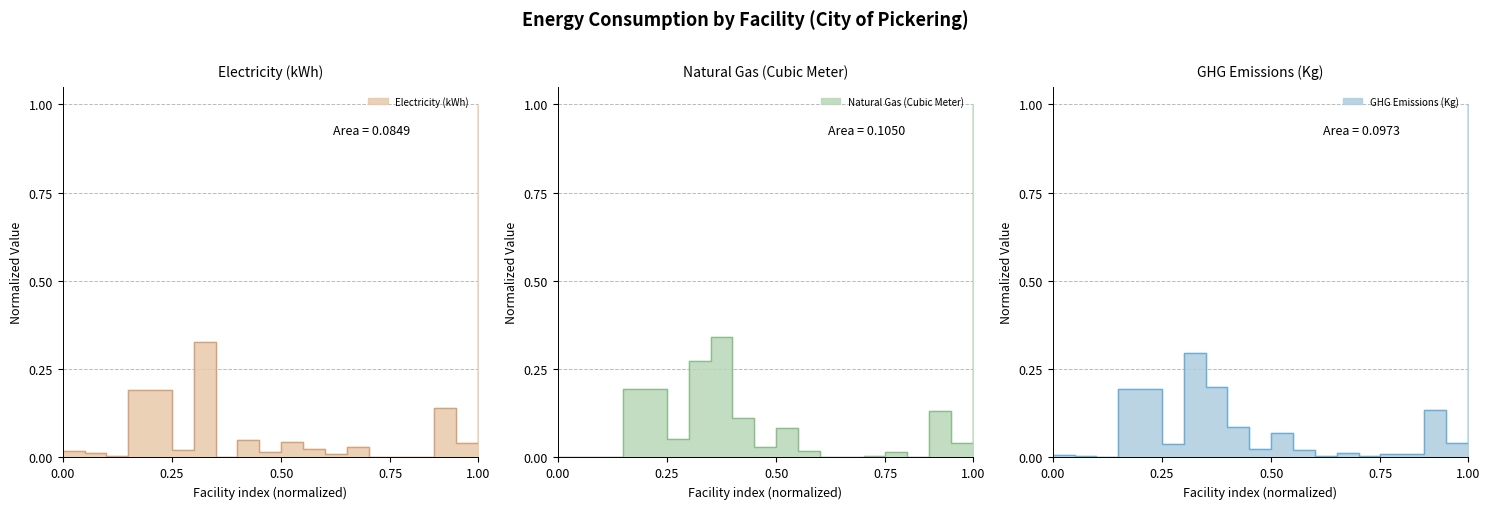

Which series changed the most between Bentley House and Petticoat Creek CC?

Natural Gas (Cubic Meter)